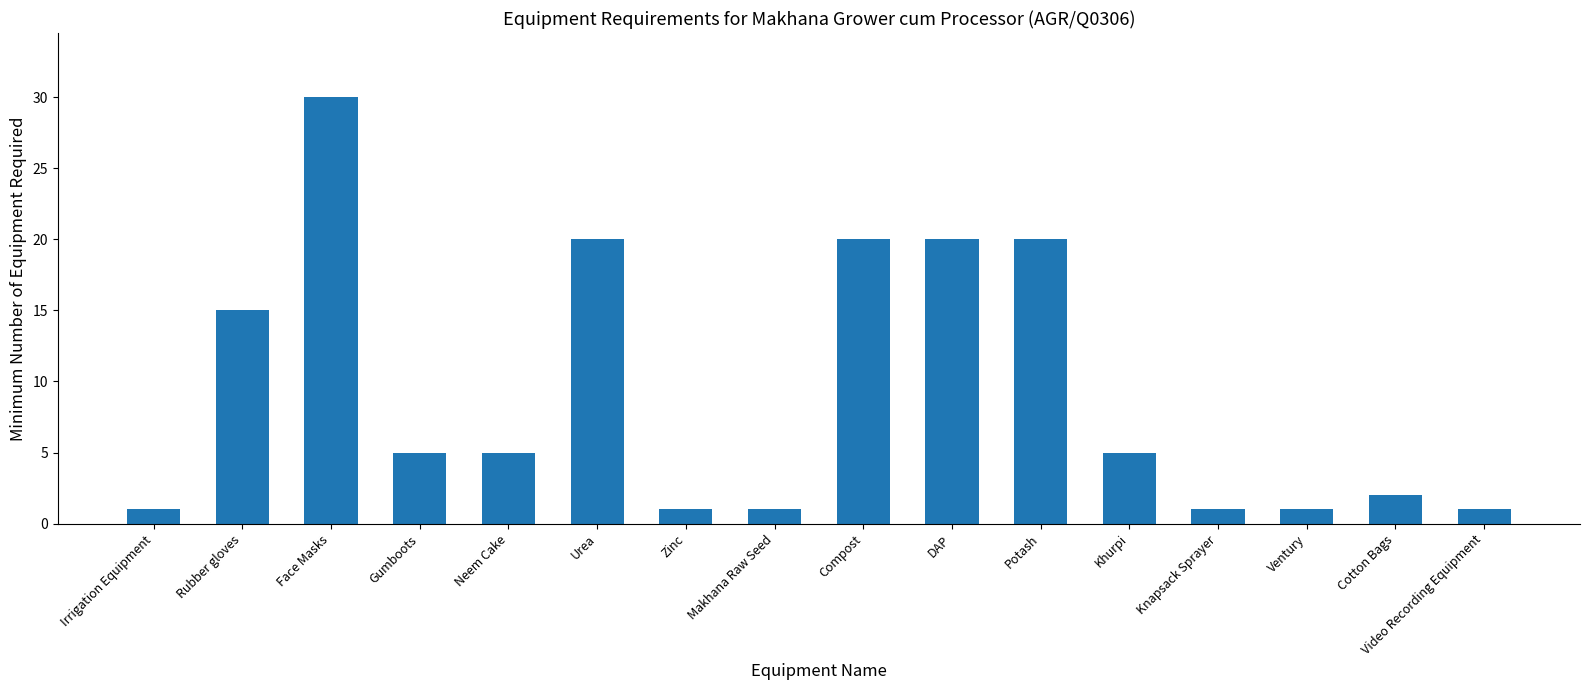

Which has a higher value, Cotton Bags or Irrigation Equipment?

Cotton Bags